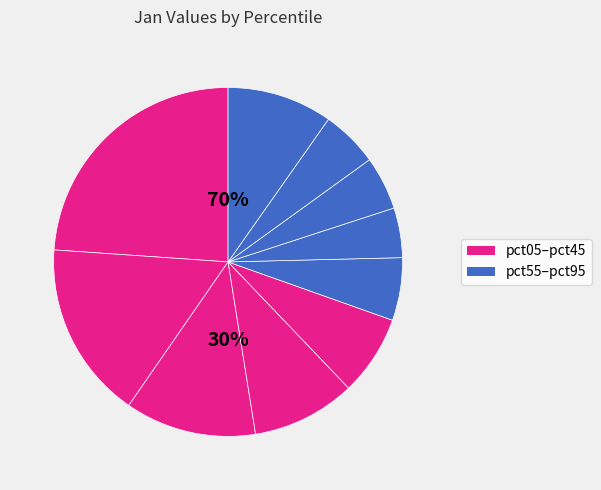

What is the change in value from pct15 to pct75?

-1.7